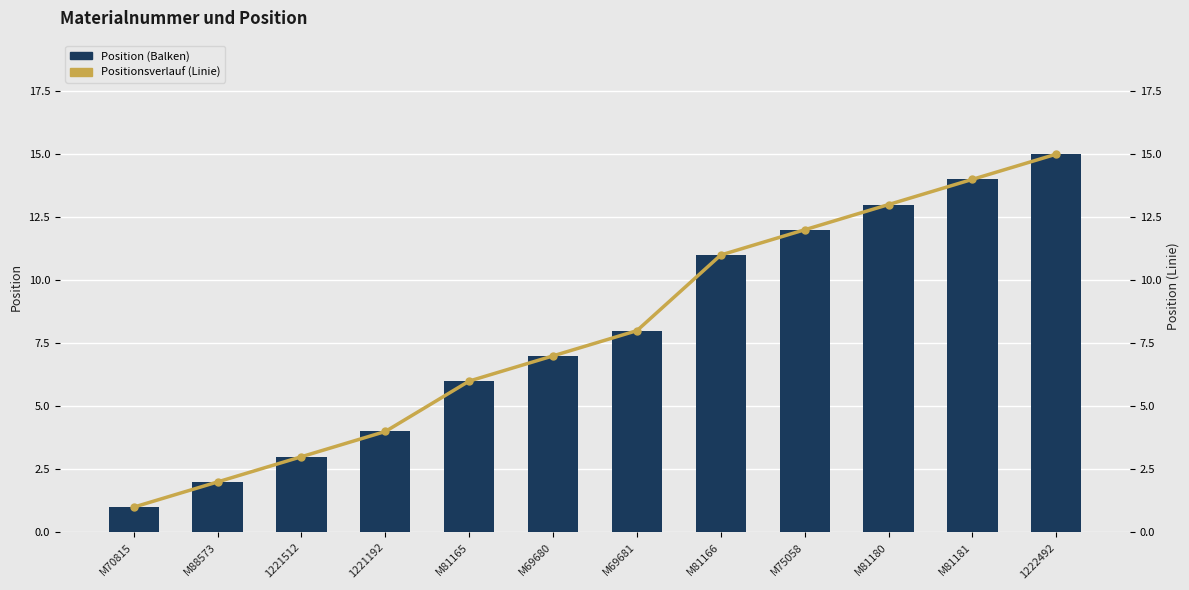

What is the label of the 3rd bar from the right?

M81180